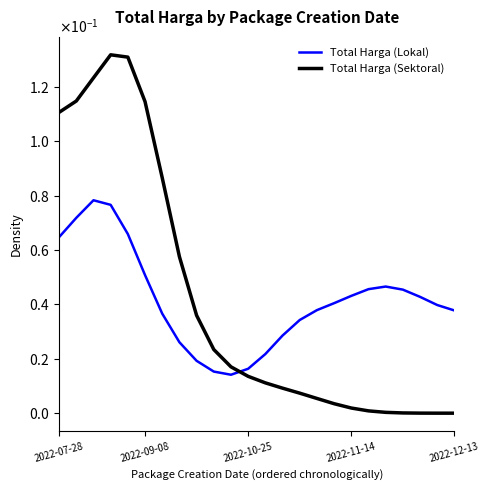

How many interior local peaks does the Total Harga (Sektoral) series have?

1